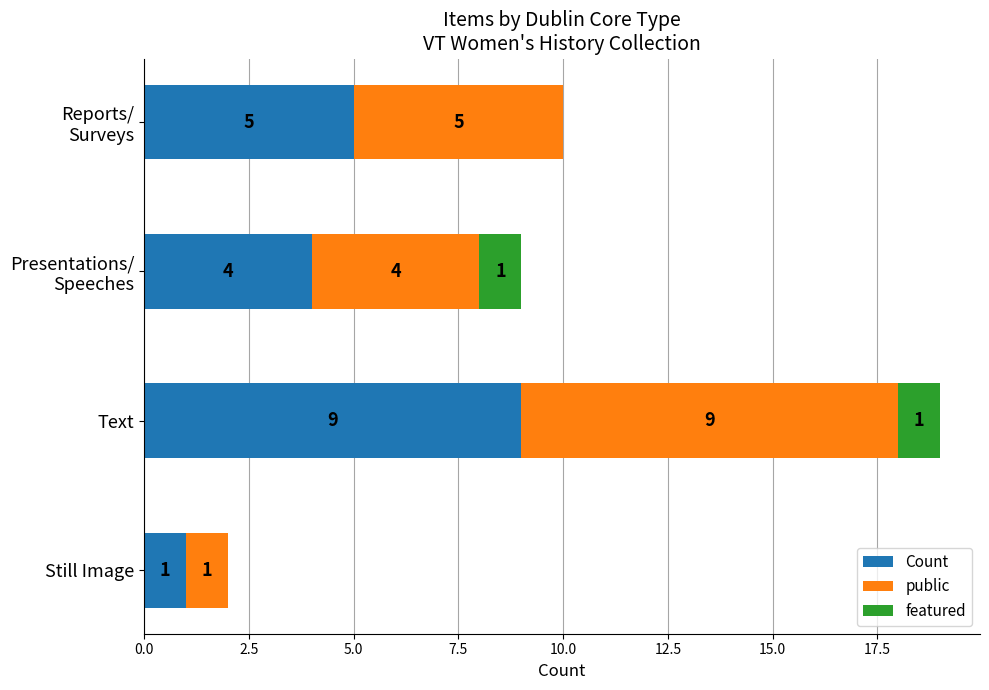

True or false: Count has a value of 1 at Still Image.

True